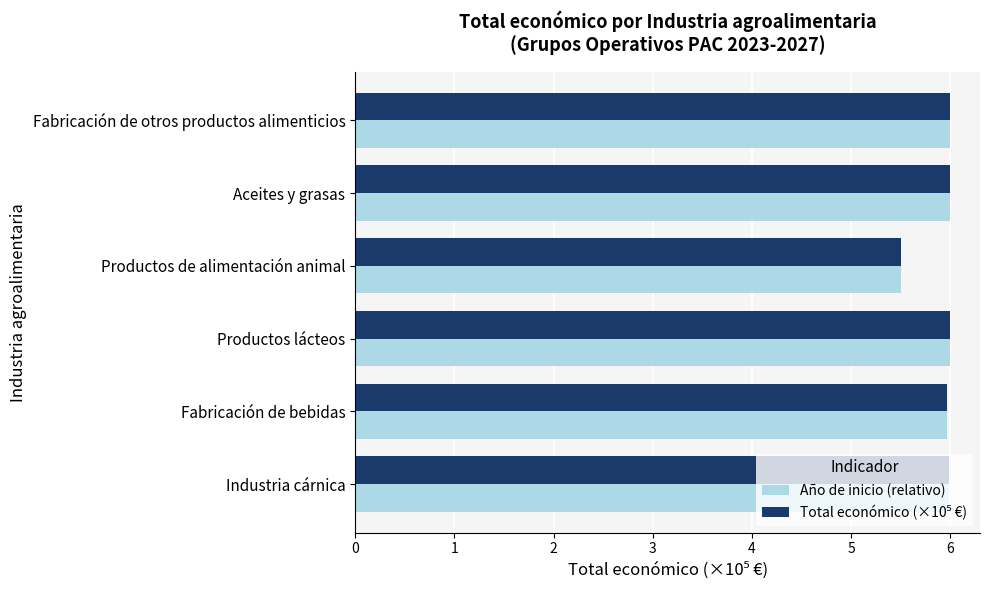

What is the total value across all series at Productos lácteos?

12.0